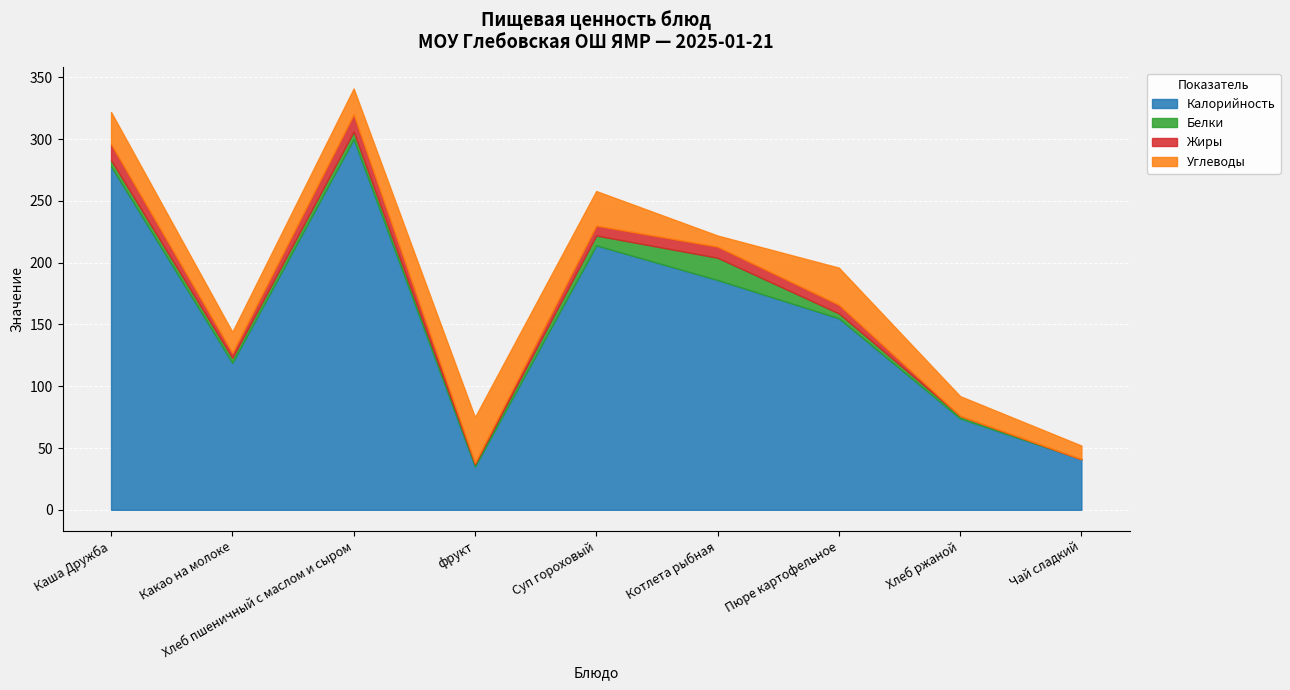

Between Пюре картофельное and Каша Дружба, which is larger?

Каша Дружба